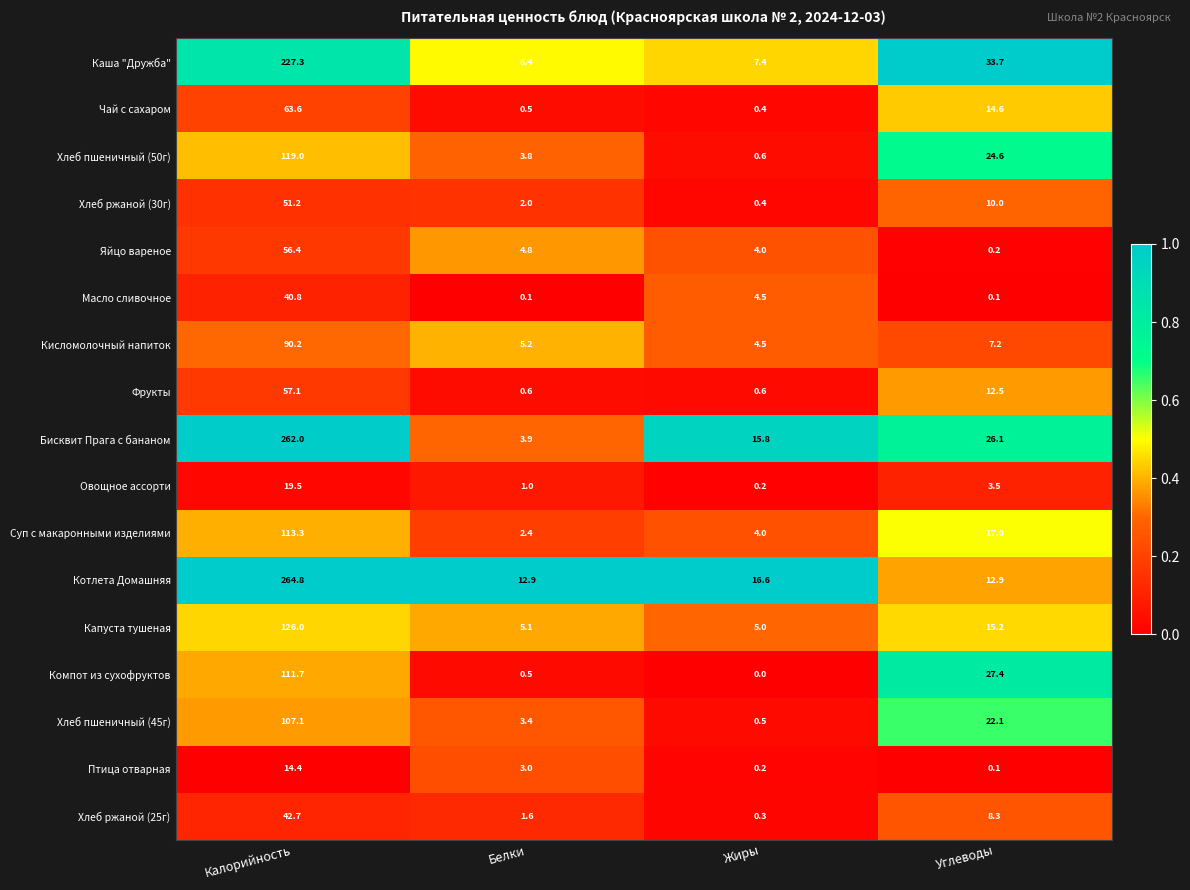

Read the Капуста тушеная value at Углеводы.

15.2